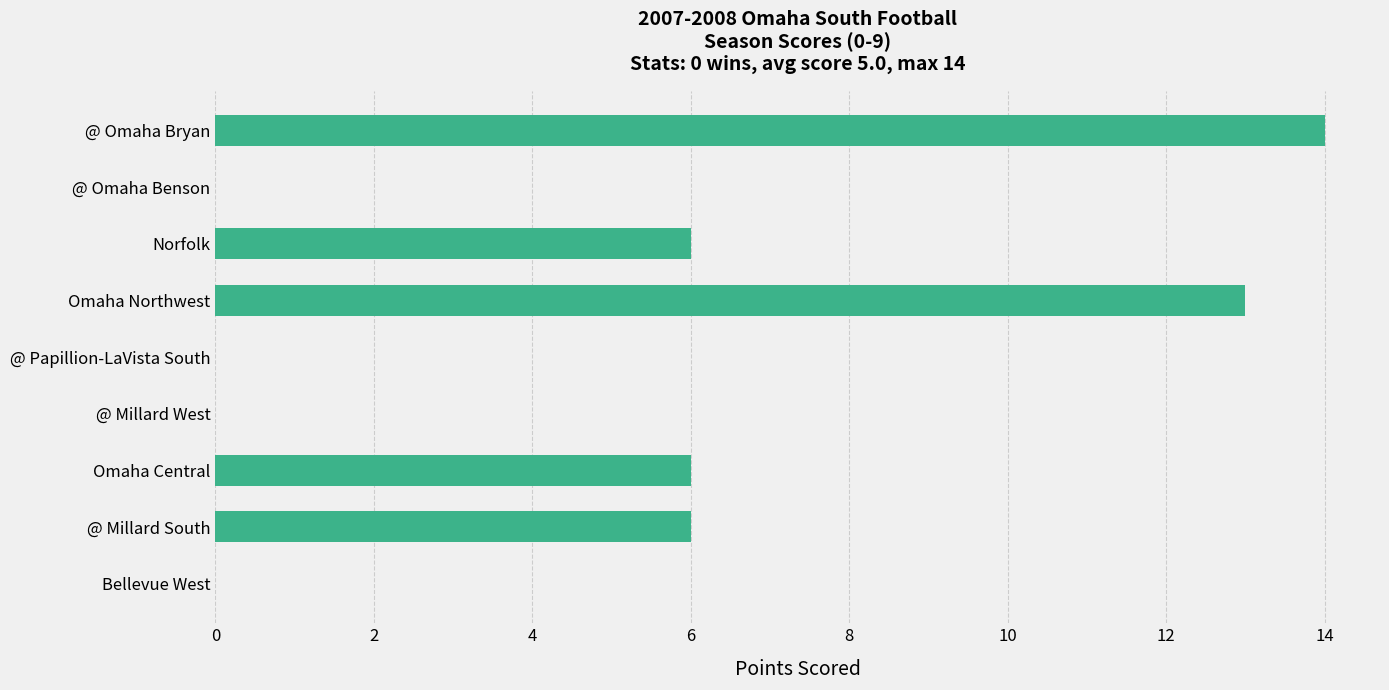

The value at @ Omaha Bryan is 14. True or false?

True